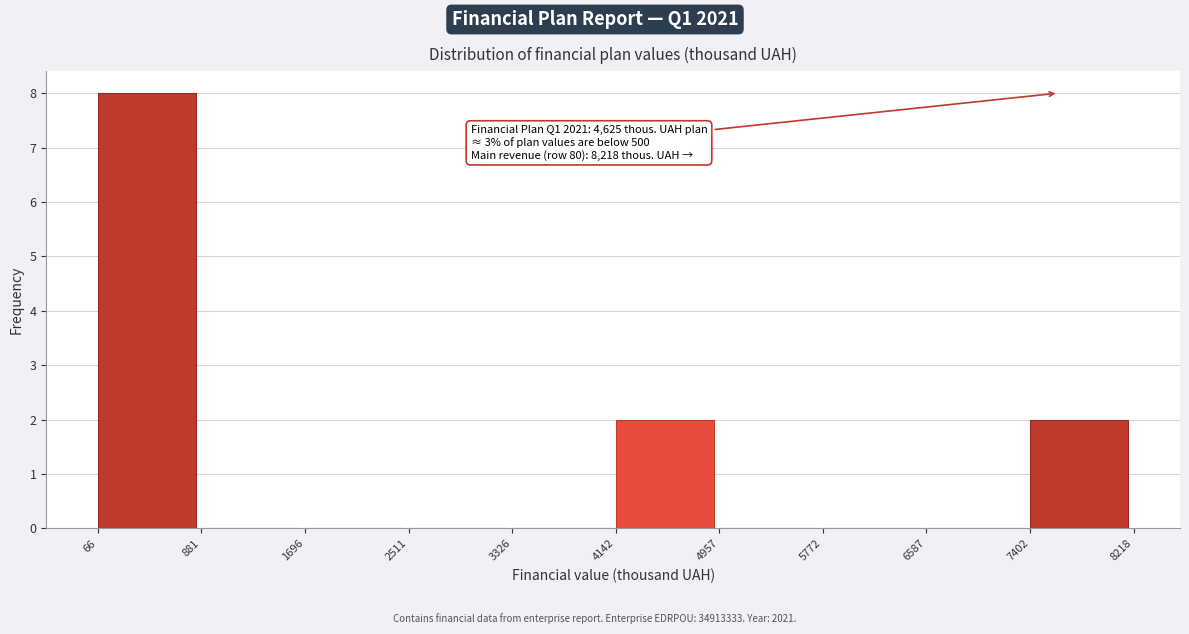

Which range on the x-axis has the tallest bar?

66 to 881